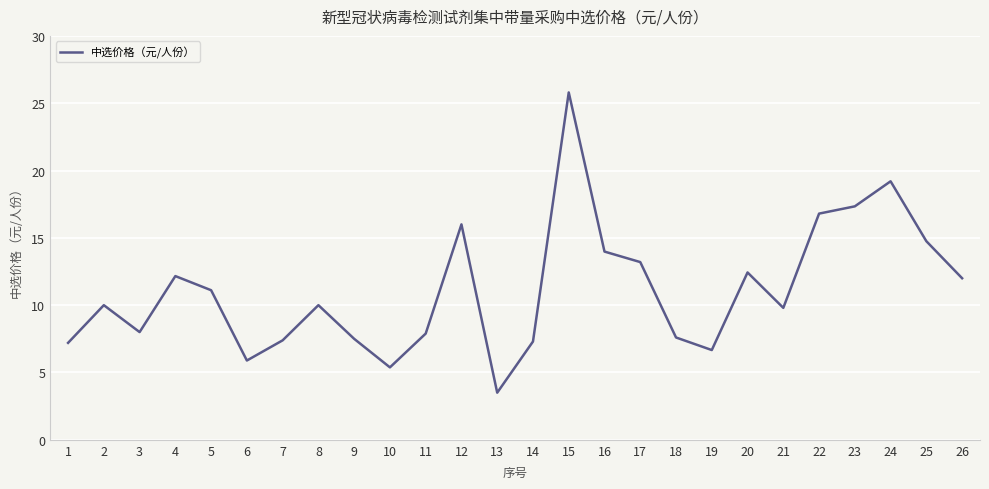

Approximately how many times larger is the value at 3 compared to 26?

0.7